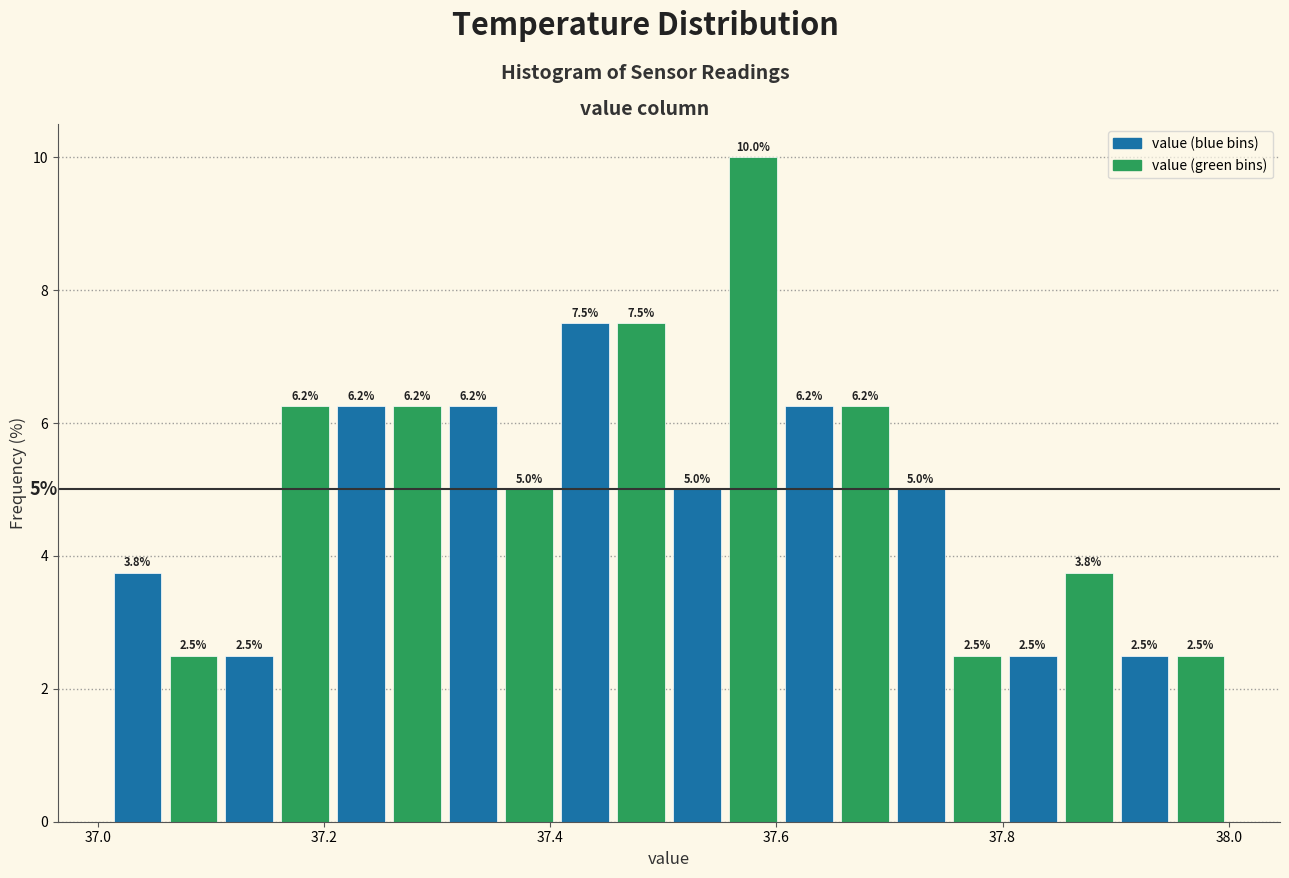

Read against the x-axis, roughly where is the centre of the tallest bar?

37.58